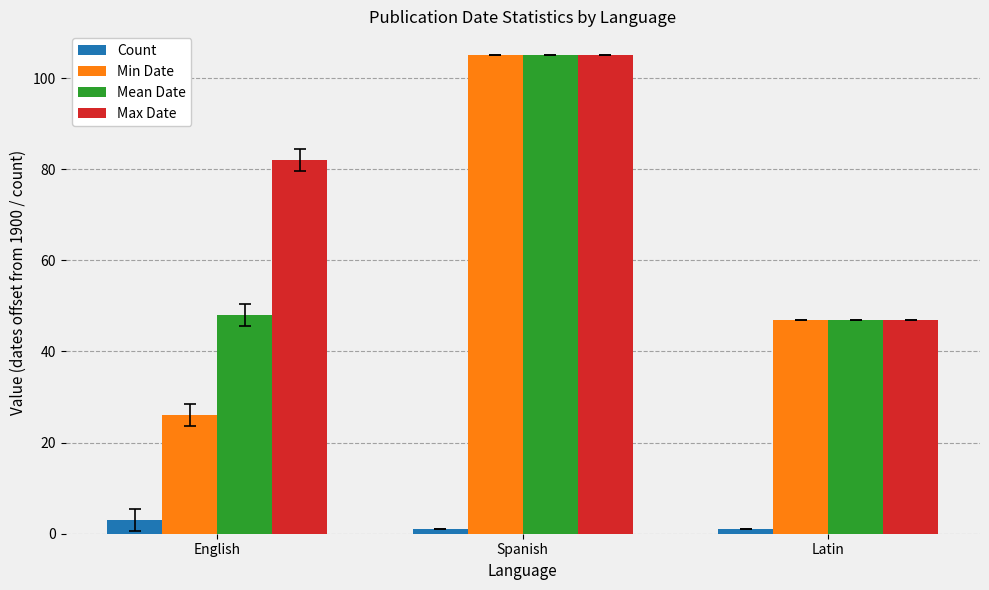

What is the label of the 1st bar from the left?

English